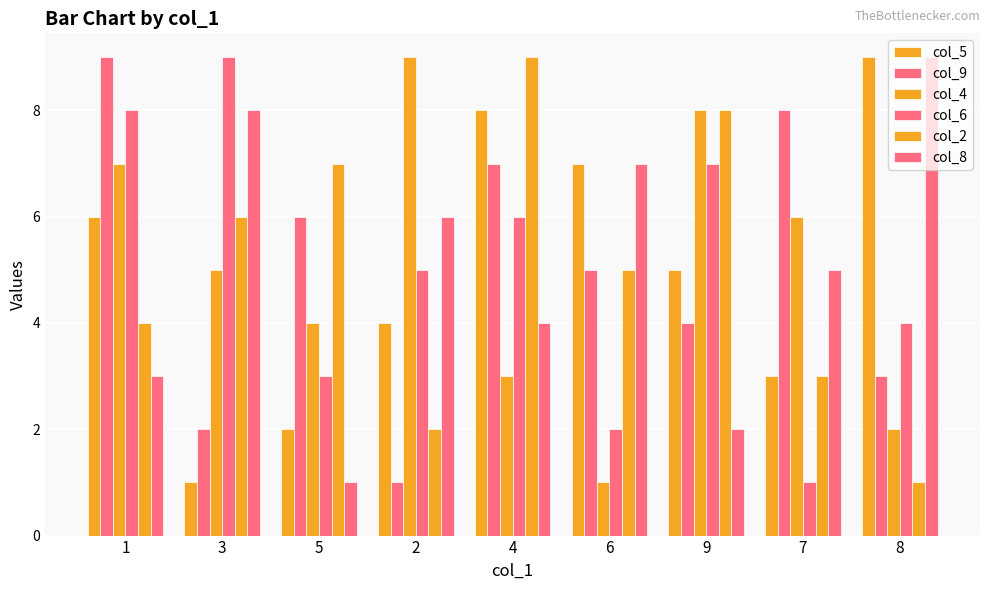

How many data points in col_8 are less than 5?

4